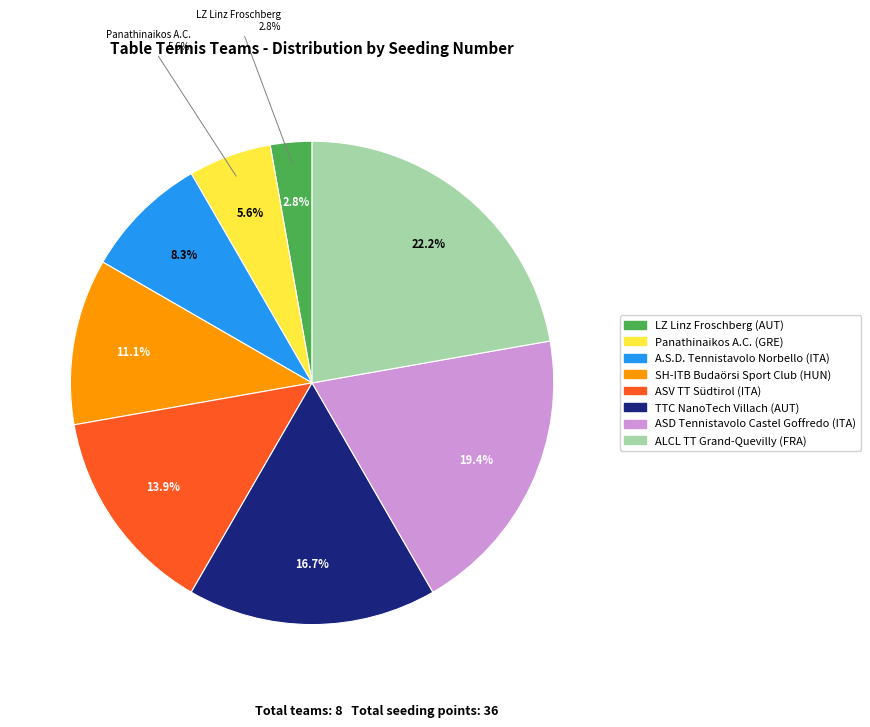

What is the change in value from TTC NanoTech Villach (AUT) to ALCL TT Grand-Quevilly (FRA)?

+2